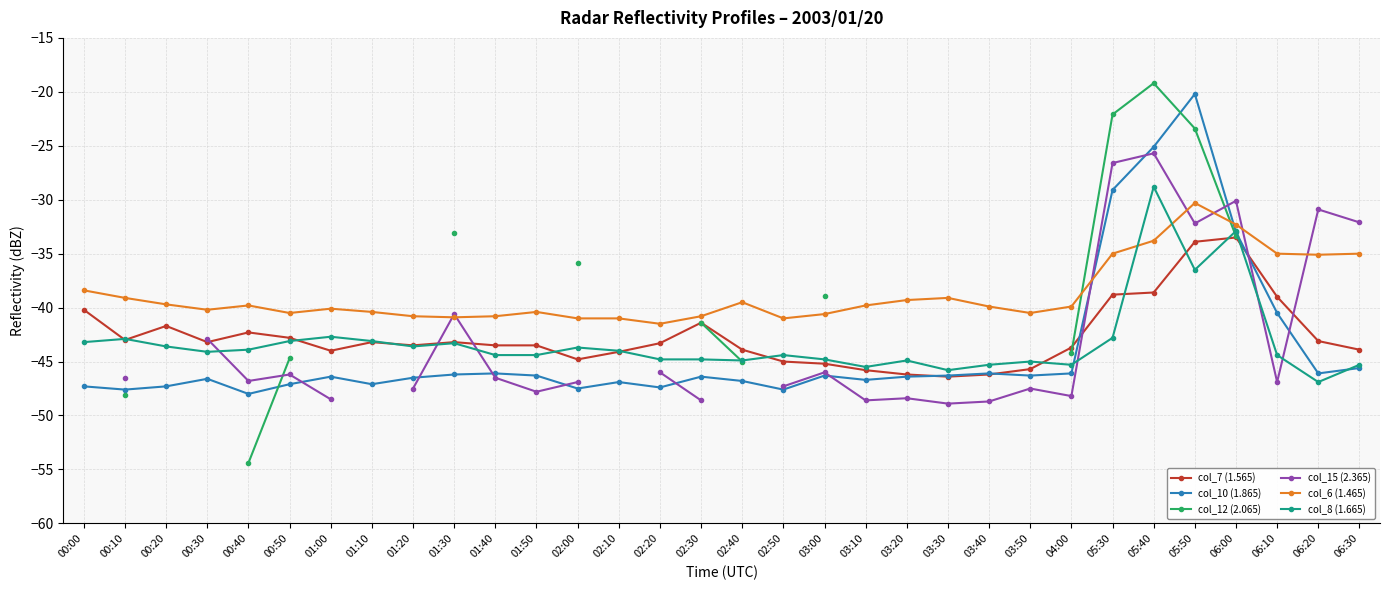

What is the label of the 22nd point from the right?

01:40